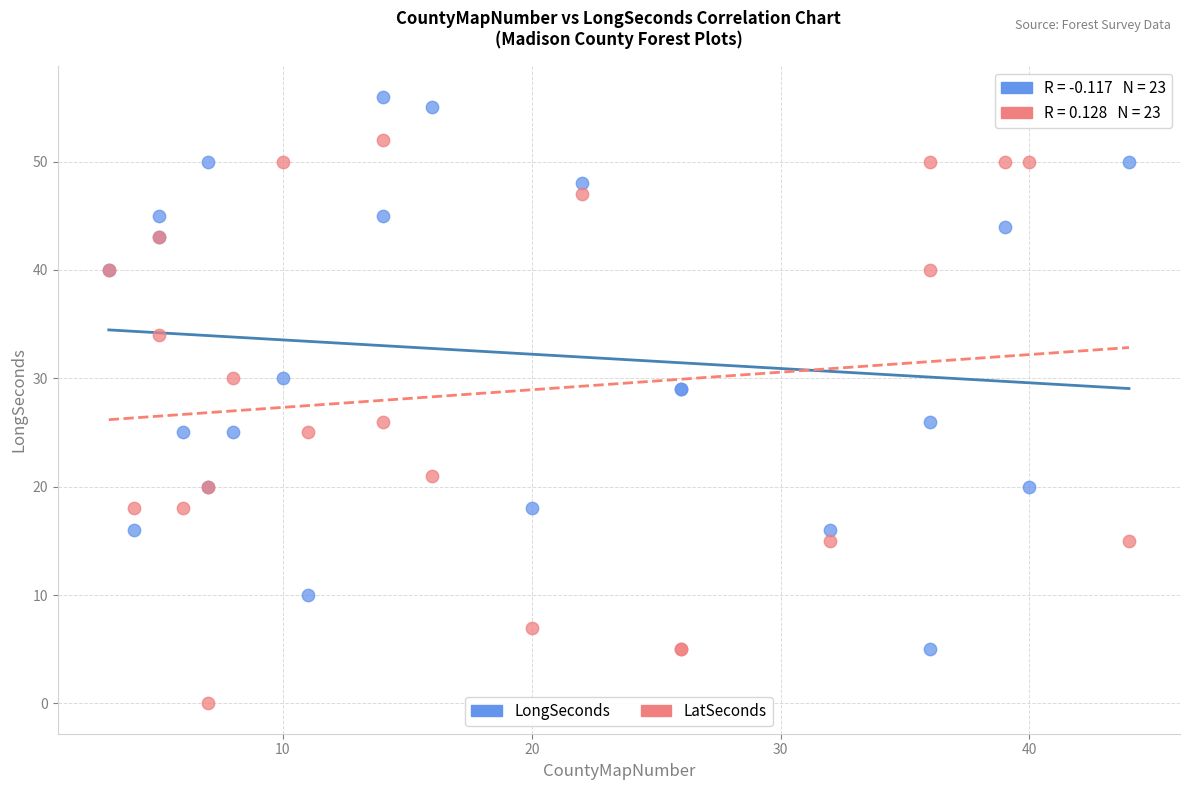

What are all the series names shown in the legend?

LongSeconds, LatSeconds